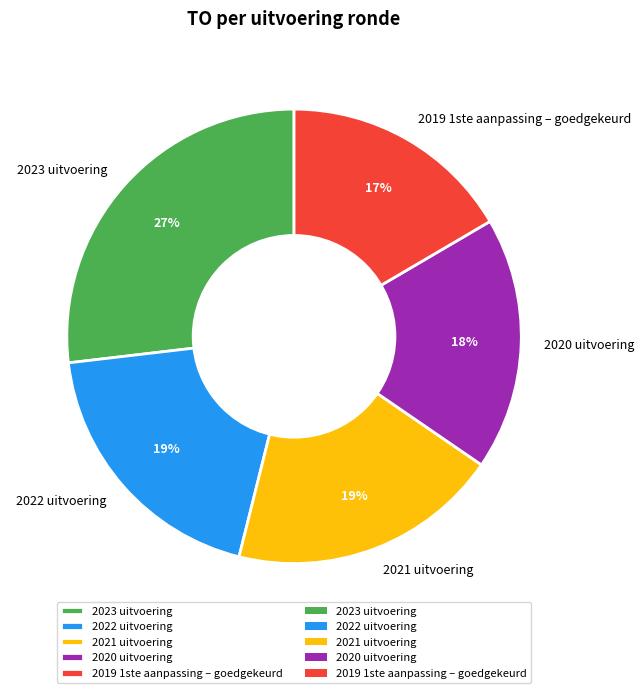

To the nearest percent, what portion does 2019 1ste aanpassing – goedgekeurd represent?

17%